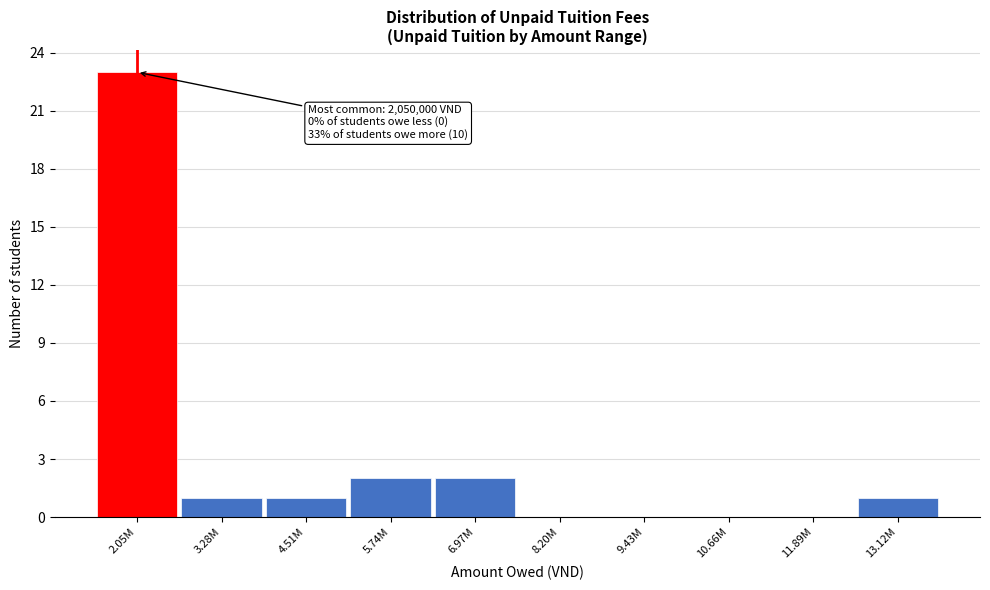

Reading left to right, extract all data points from this chart.

2.05M=23	3.28M=1	4.51M=1	5.74M=2	6.97M=2	8.20M=0	9.43M=0	10.66M=0	11.89M=0	13.12M=1